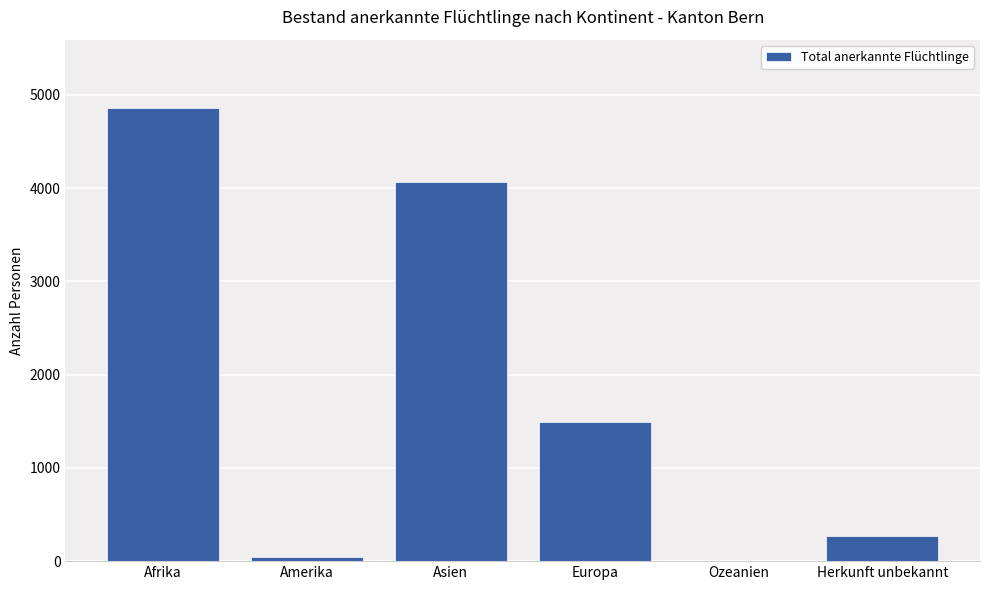

How many values are above zero?

5